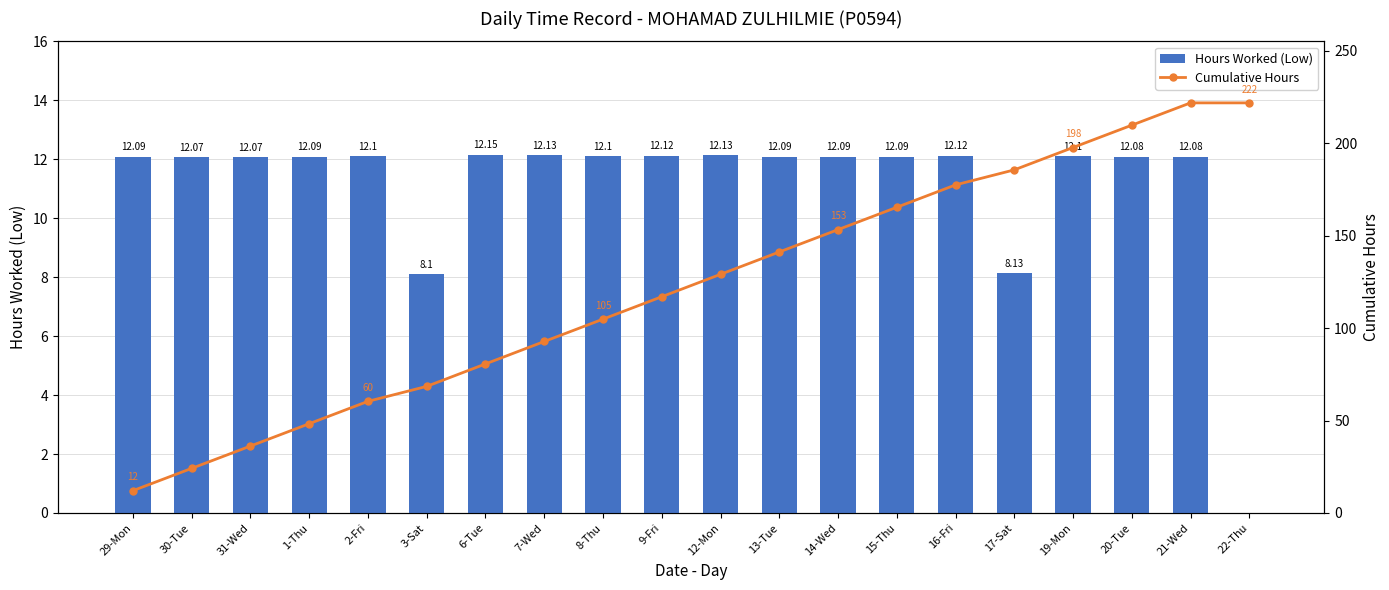

What is the total value across all series at 2-Fri?

72.5